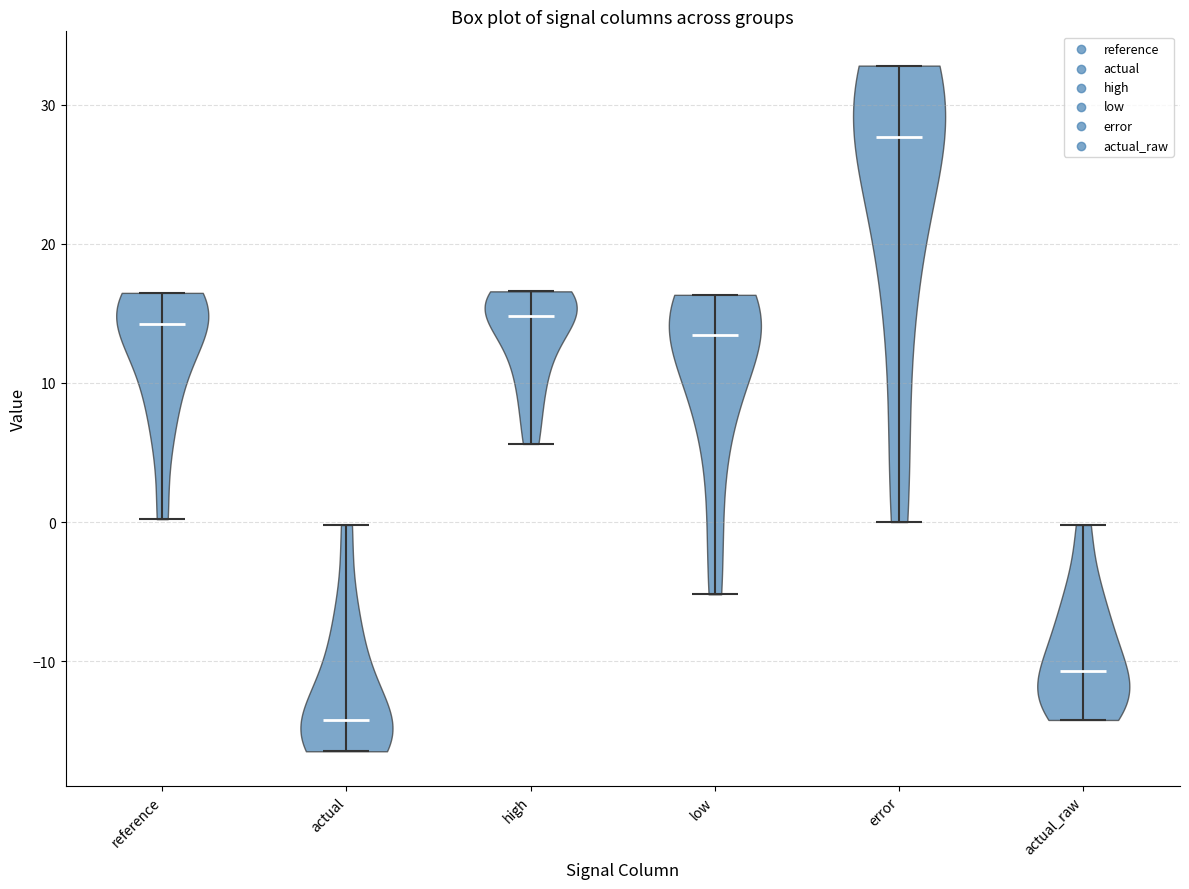

Reading left to right, read every violin against the y-axis: where its median line is, and the lowest and highest points it reaches. The values are not printed on the chart, so give them approximately, as read against the axis.

reference: median line 14, lowest point 0, highest point 16
actual: median line -14, lowest point -16, highest point 0
high: median line 15, lowest point 6, highest point 17
low: median line 13, lowest point -5, highest point 16
error: median line 28, lowest point 0, highest point 33
actual_raw: median line -11, lowest point -14, highest point 0